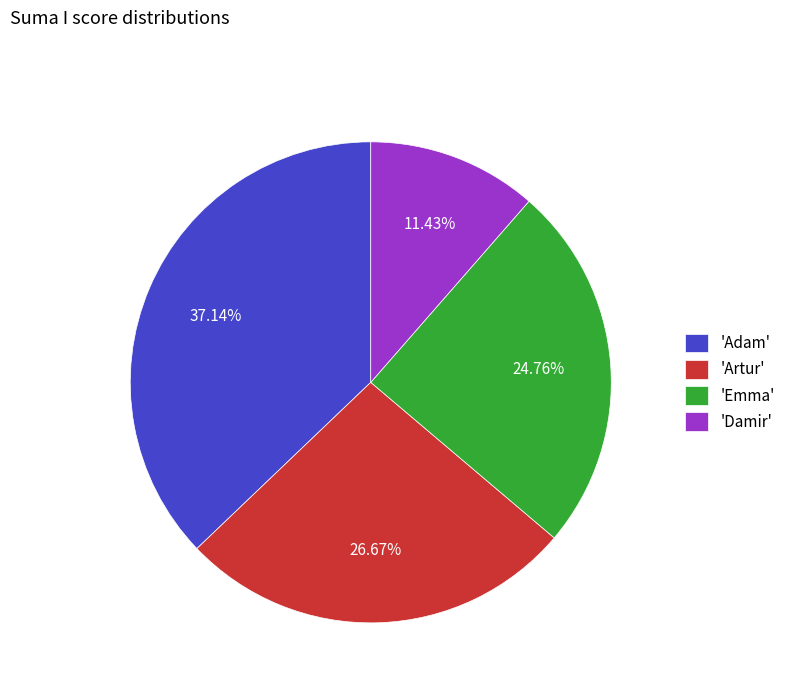

Rank the categories by value from lowest to highest.

'Damir', 'Emma', 'Artur', 'Adam'